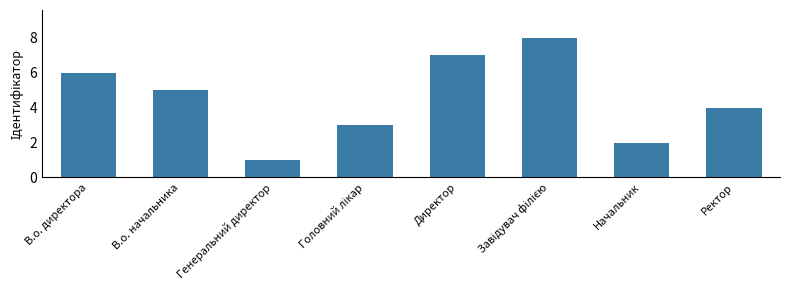

Between Директор and В.о. начальника, which is larger?

Директор